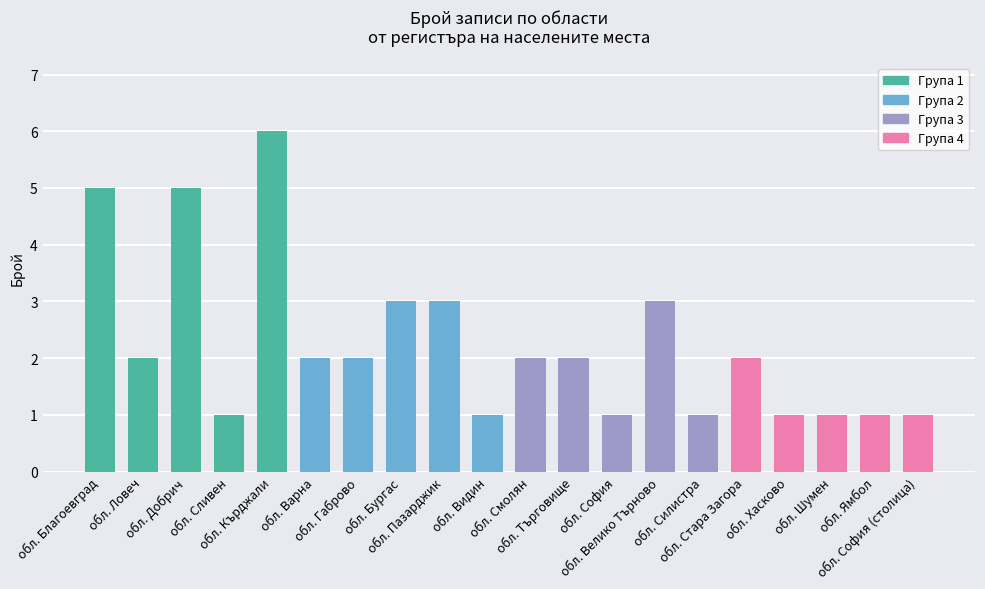

What is the difference between the maximum and second lowest values?

5